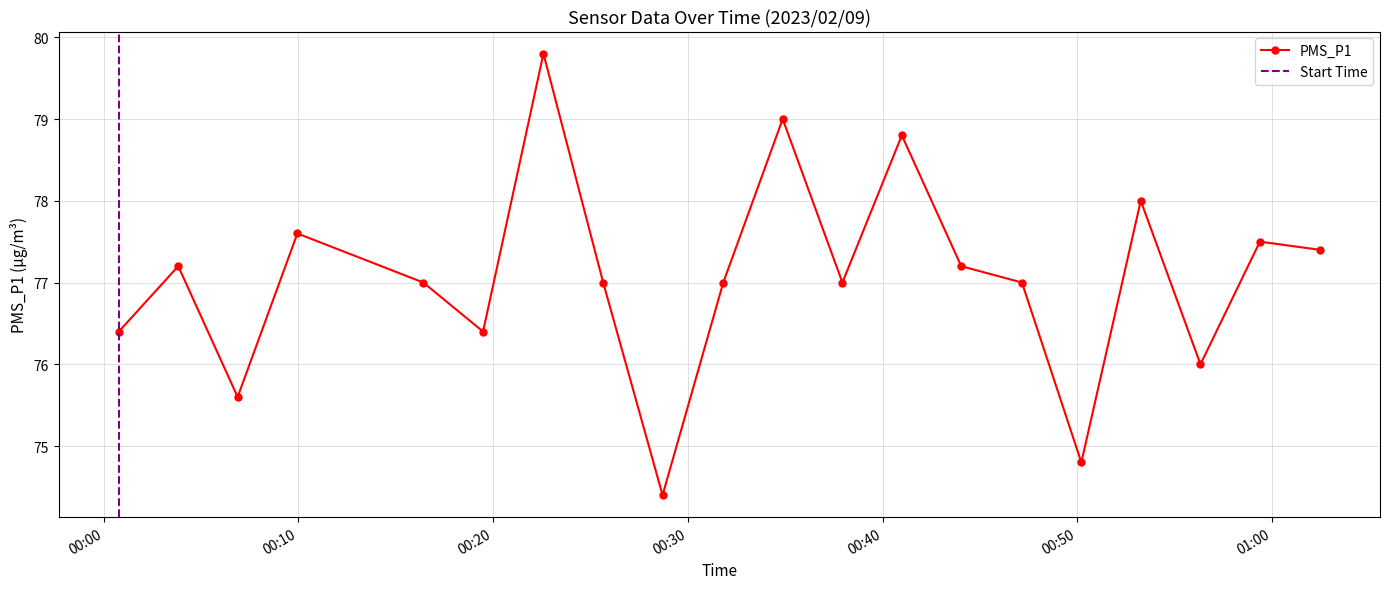

Where does the data first go above 77?

2023/02/09 00:03:50